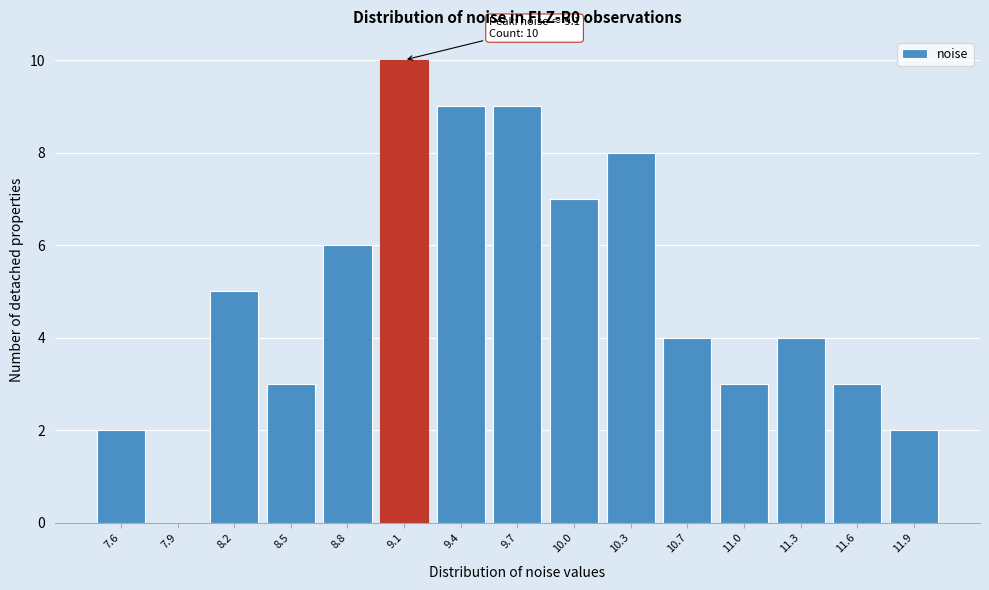

Reading right to left, what are all the values shown in this chart?

11.9=2	11.6=3	11.3=4	11.0=3	10.7=4	10.3=8	10.0=7	9.7=9	9.4=9	9.1=10	8.8=6	8.5=3	8.2=5	7.9=0	7.6=2